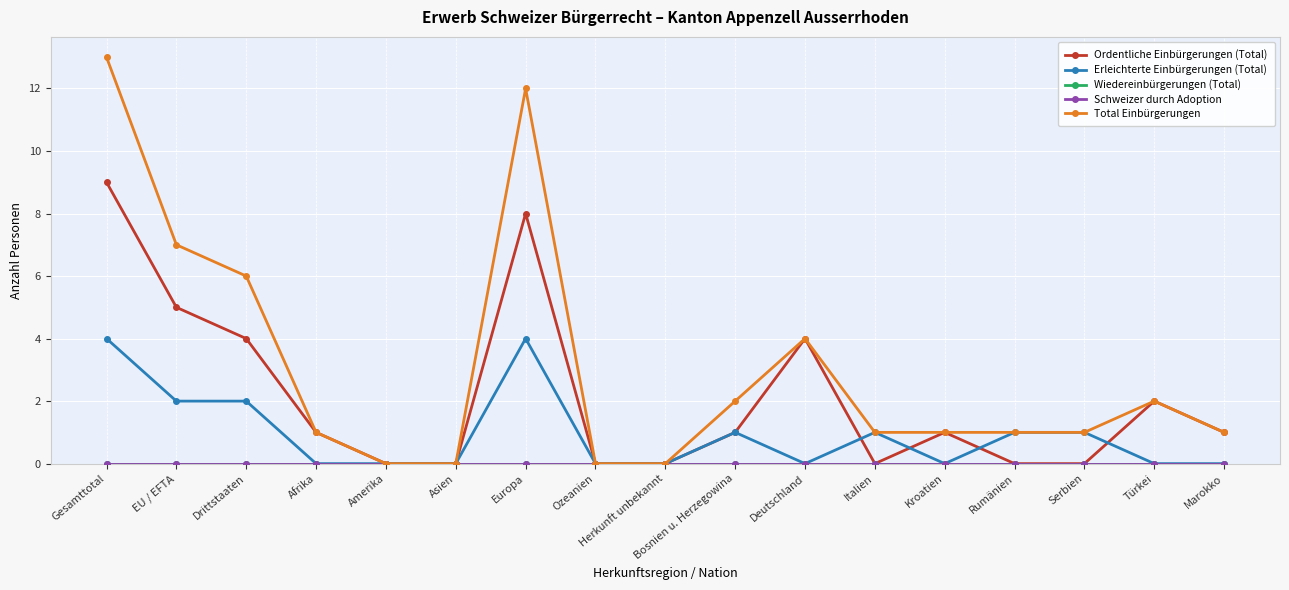

What is the label of the 14th point from the left?

Rumänien